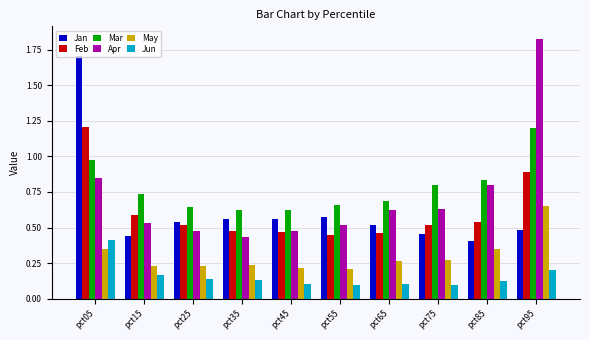

What is the difference between the maximum and minimum values in the Apr series?

1.4